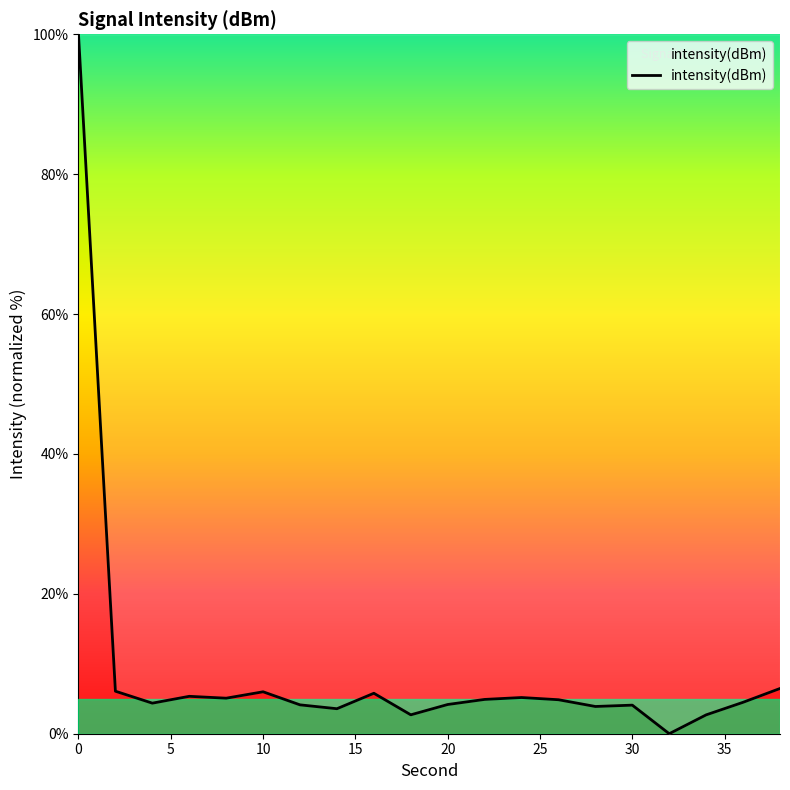

What is the greatest value displayed?

100.0